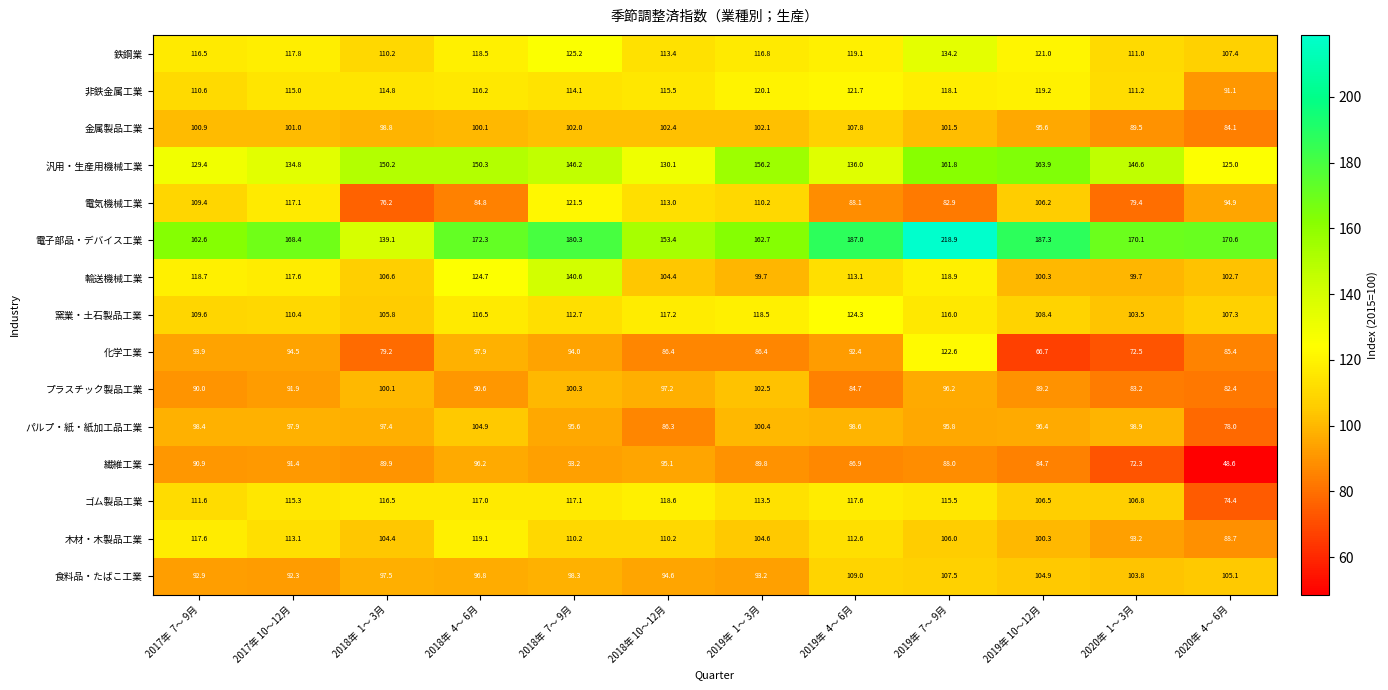

At how many categories does at least one series exceed 192?

1